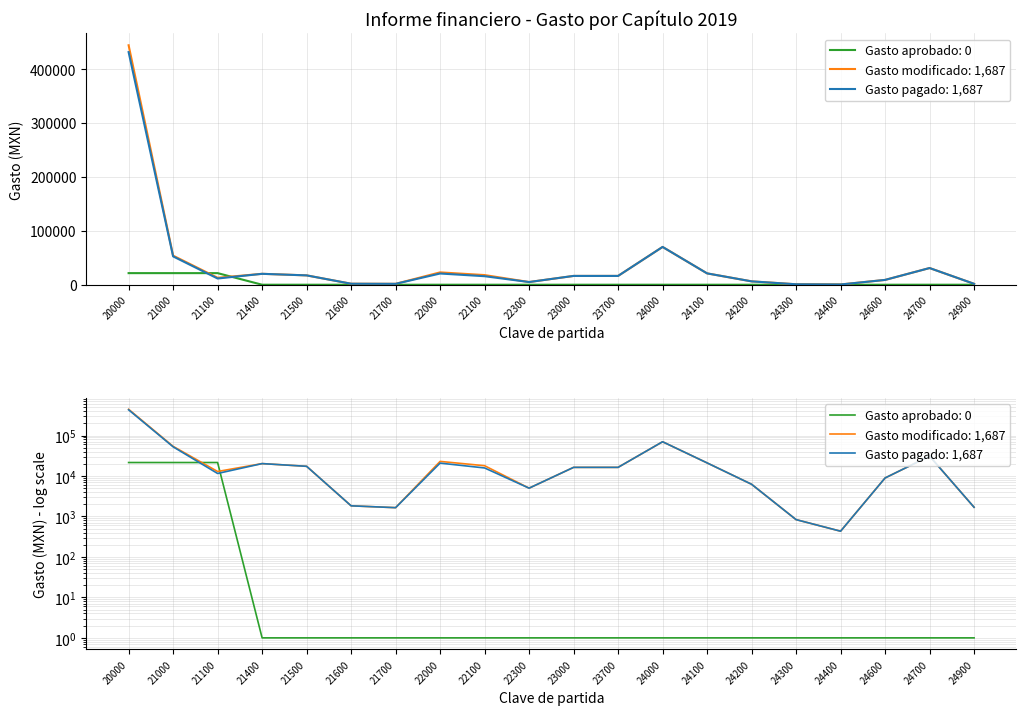

What is the highest value of the Gasto aprobado series?

21500